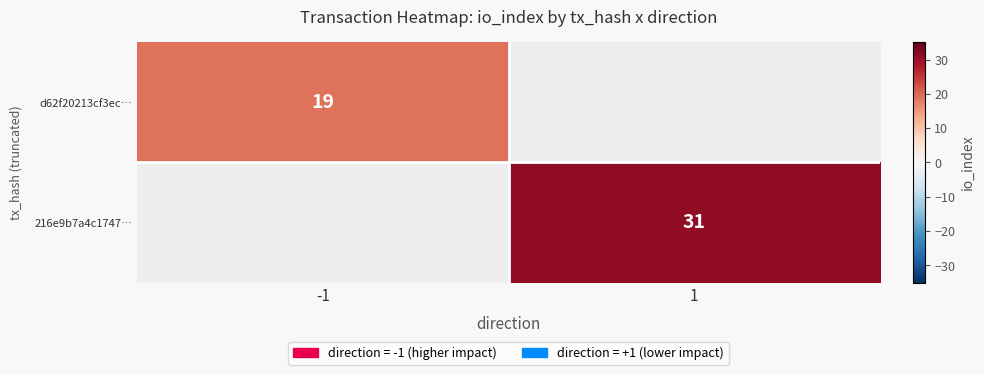

Is it true that d62f20213cf3ec… equals 8.6 at -1?

False